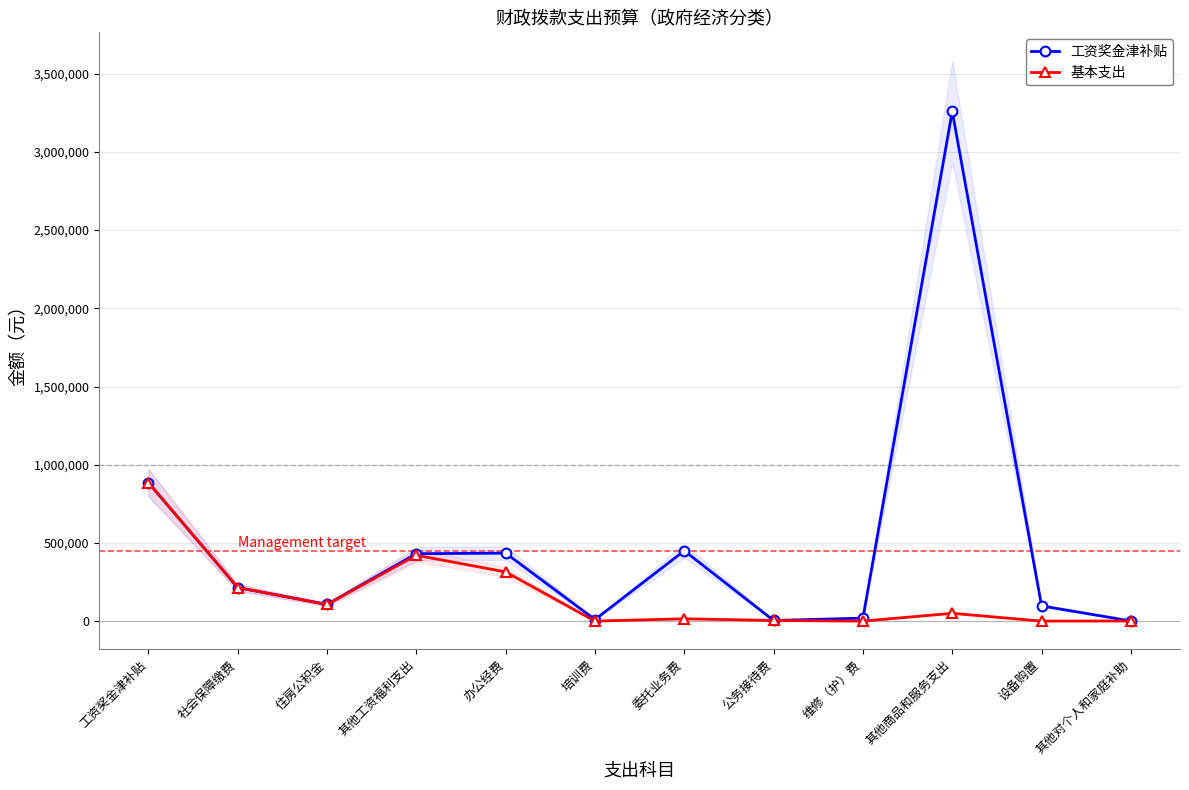

How many distinct data groups are displayed?

2